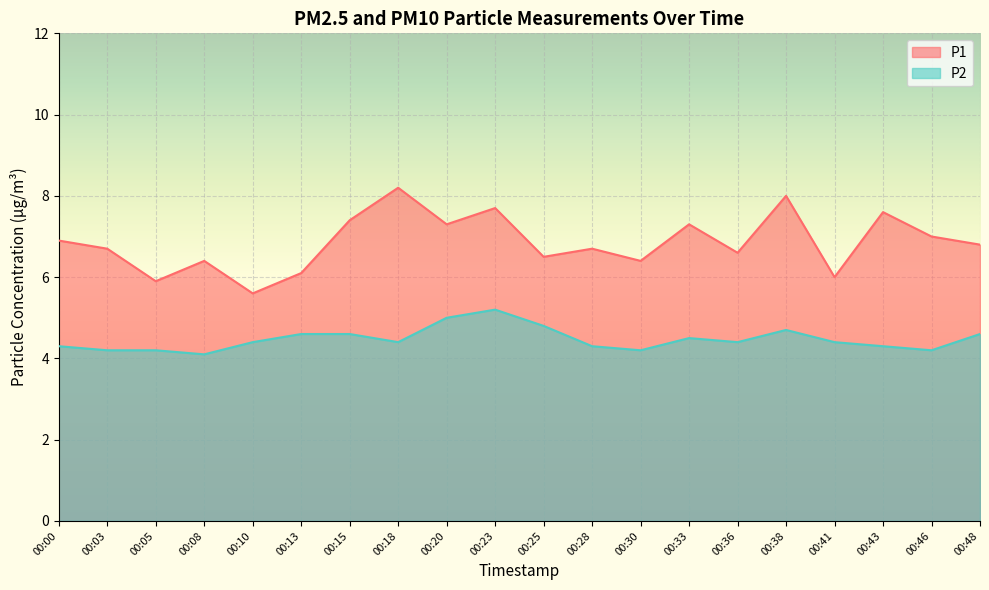

What is the sum of all P2 values?

89.4